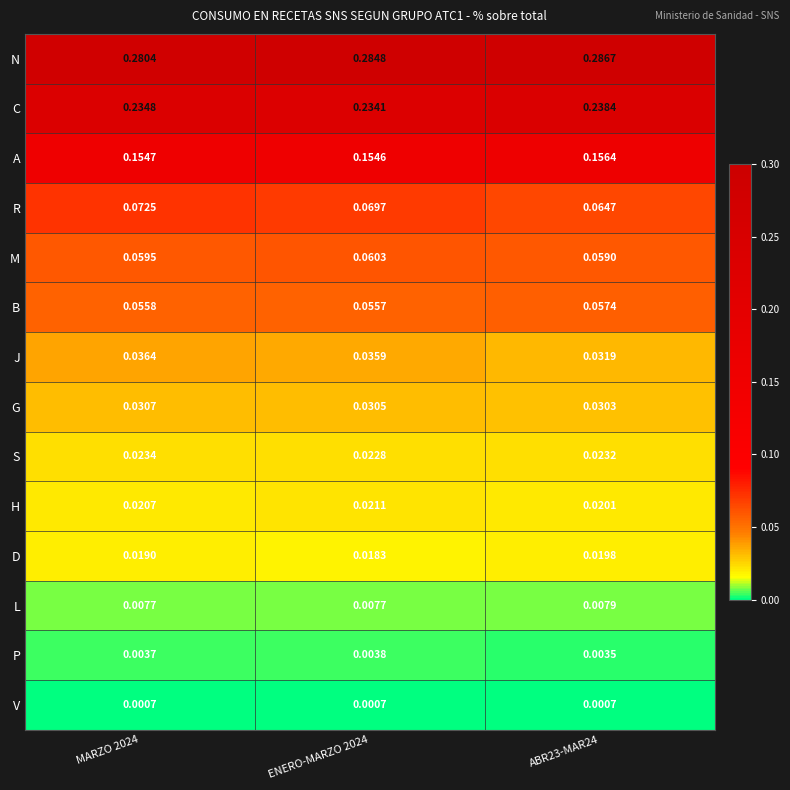

Which series has the largest total across all categories?

N